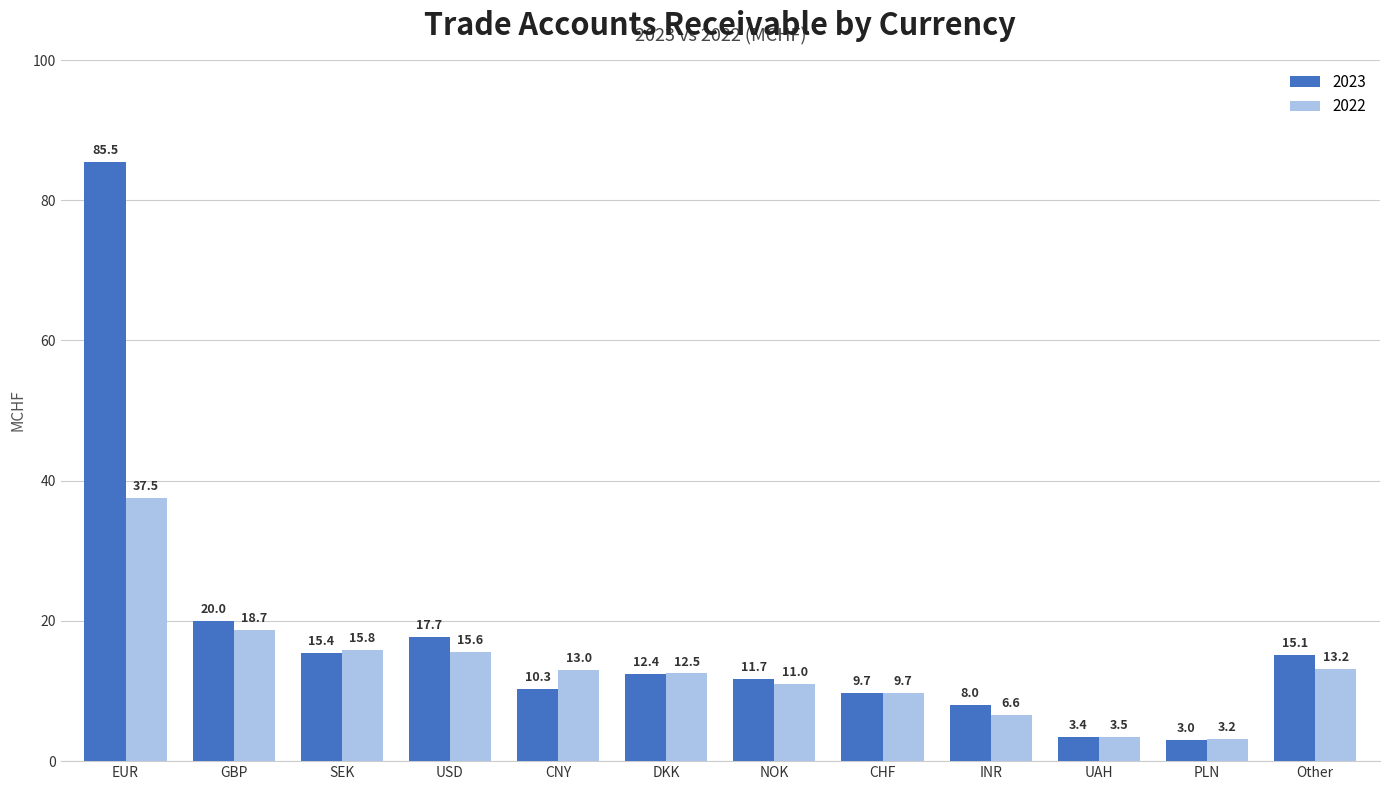

Reading left to right, extract all data points from this chart.

2023: EUR=85.5	GBP=20.0	SEK=15.4	USD=17.7	CNY=10.3	DKK=12.4	NOK=11.7	CHF=9.7	INR=8.0	UAH=3.4	PLN=3.0	Other=15.1
2022: EUR=37.5	GBP=18.7	SEK=15.8	USD=15.6	CNY=13.0	DKK=12.5	NOK=11.0	CHF=9.7	INR=6.6	UAH=3.5	PLN=3.2	Other=13.2